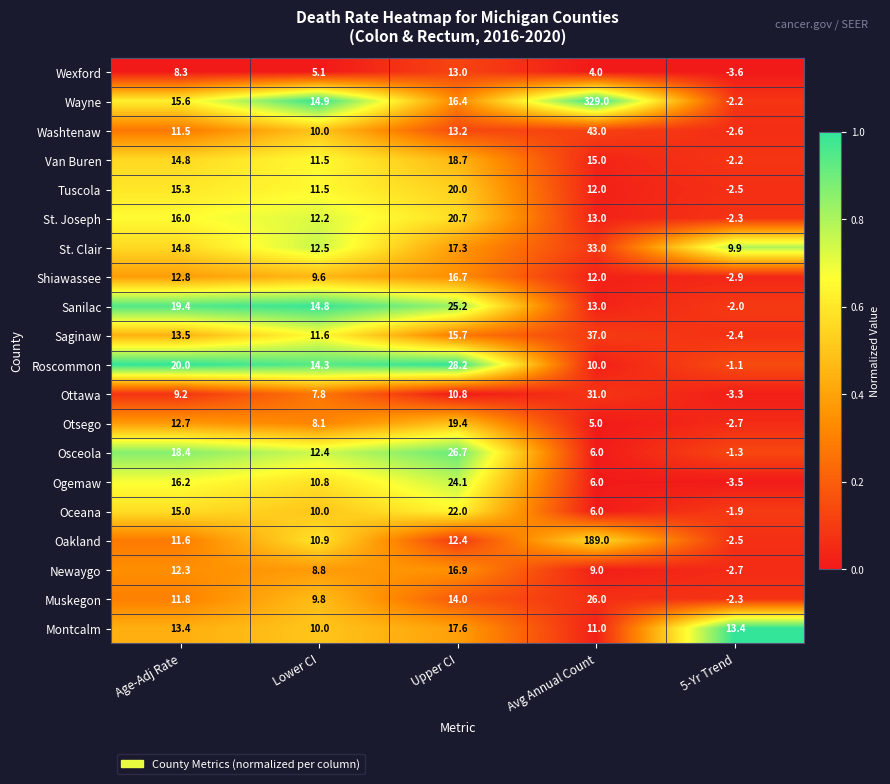

Which category has the lowest value across all series?

5-Yr Trend